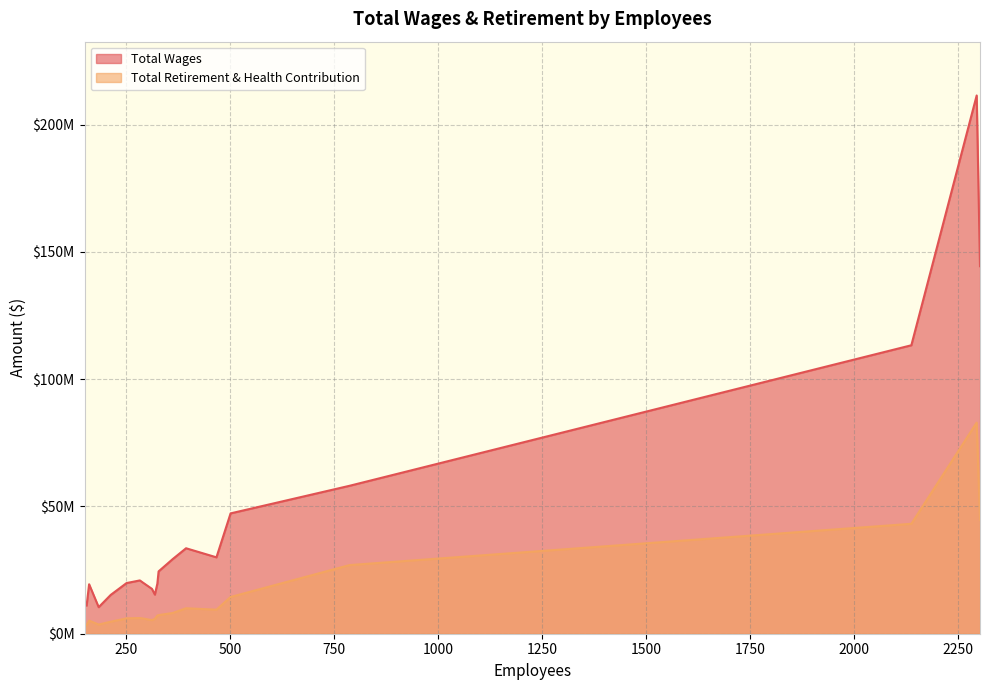

True or false: Total Wages and Total Retirement & Health Contribution intersect in this chart.

False